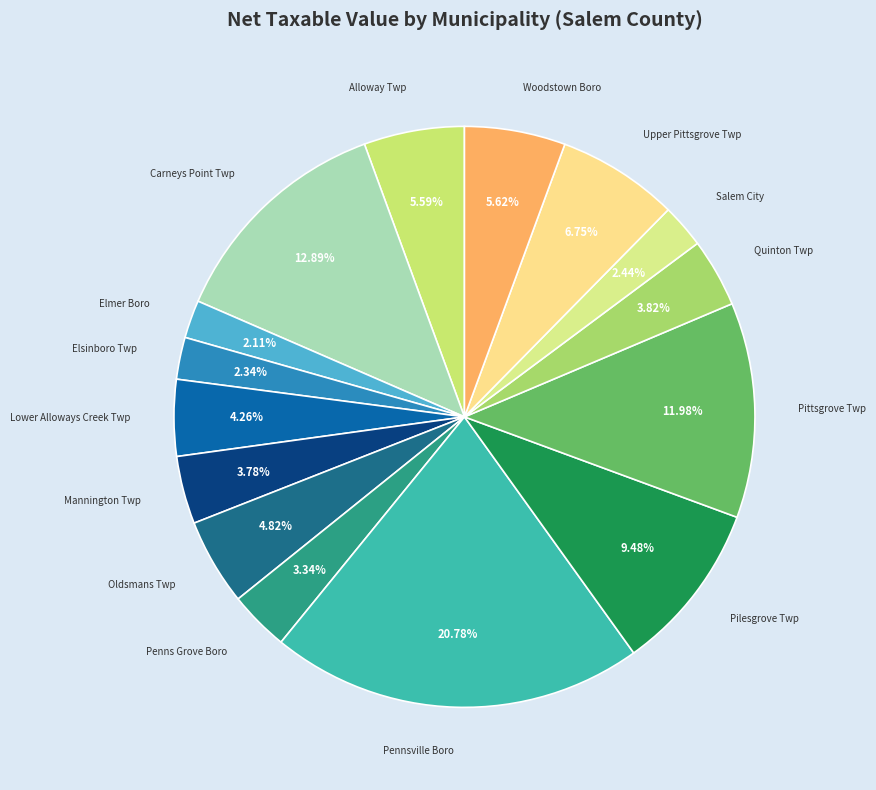

Count the number of slices in the pie.

15